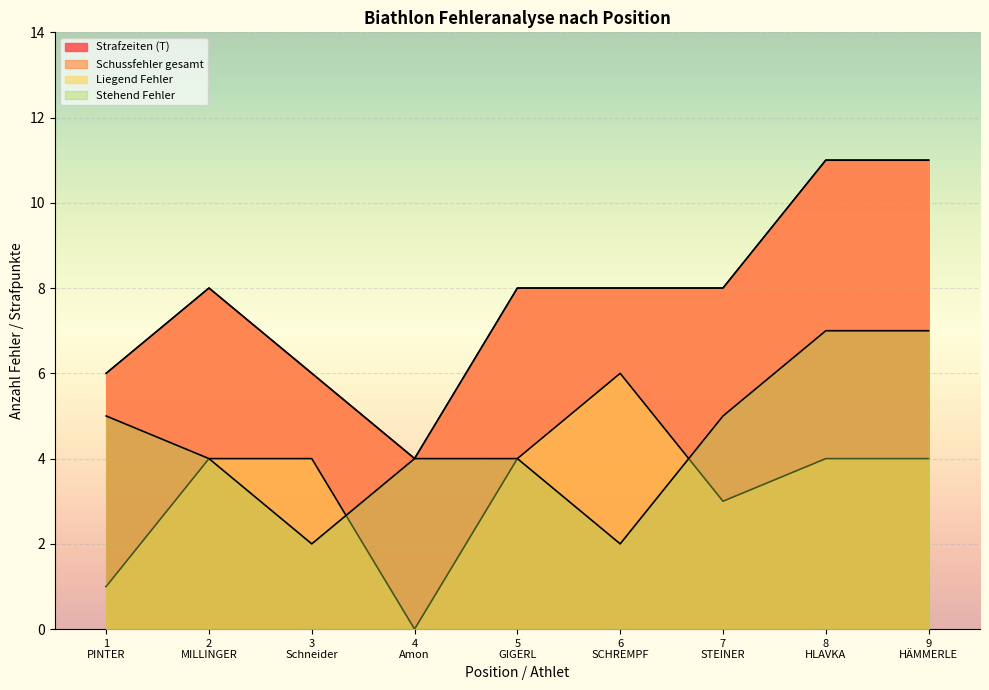

Which series changed the most between 3
Schneider and 8
HLAVKA?

Strafzeiten (T)